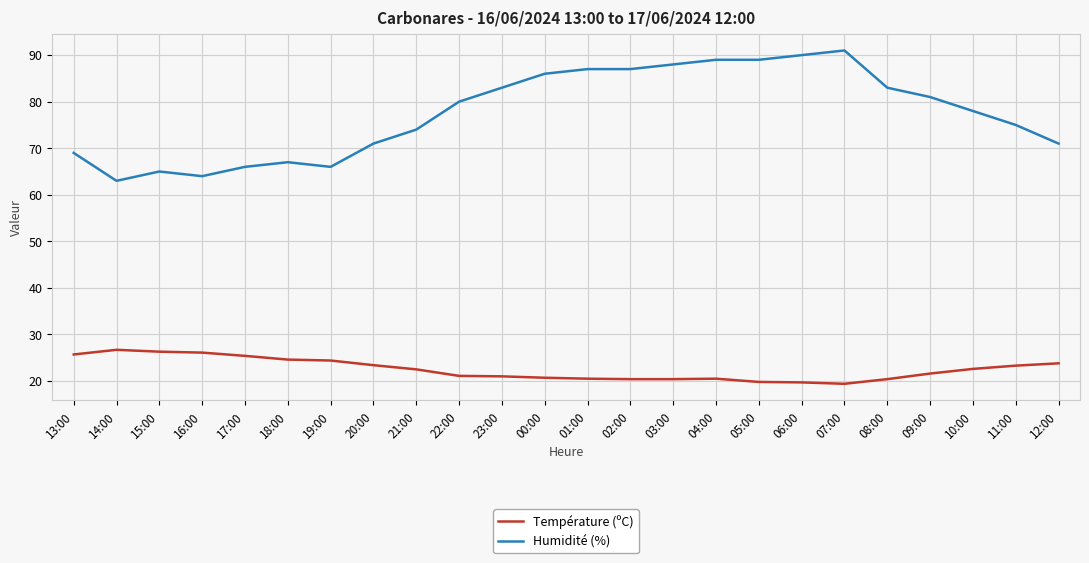

True or false: Température (ºC) and Humidité (%) intersect in this chart.

False